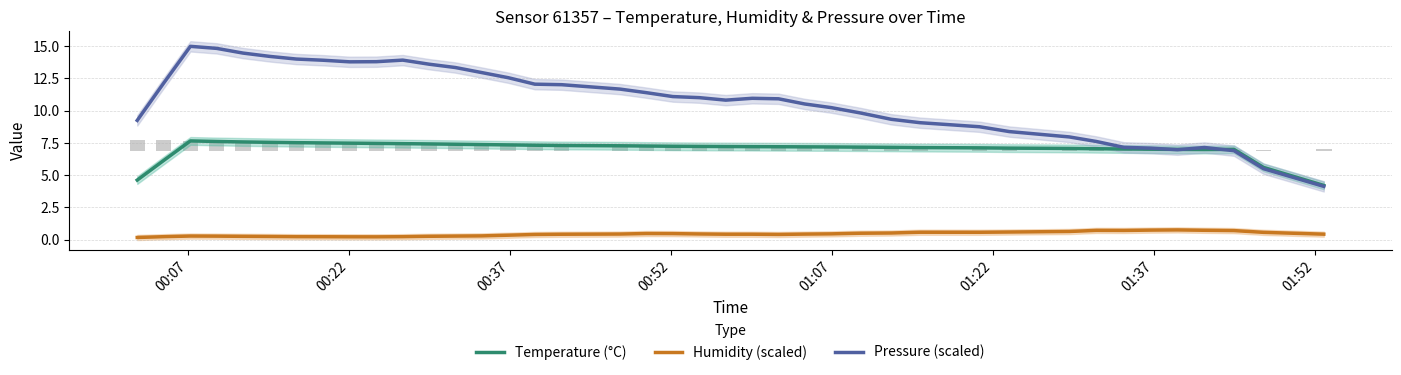

What is the average value of the Pressure (scaled) series?

10.8